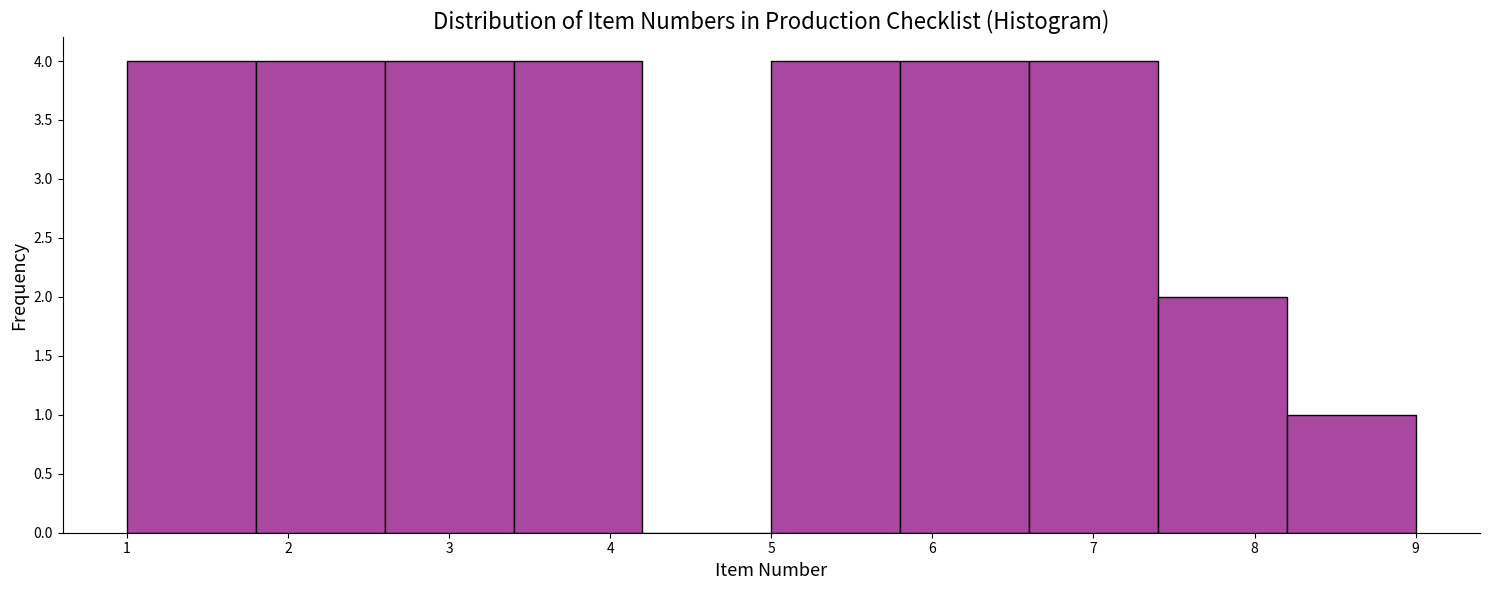

Reading left to right, list every bar in this chart as the range it spans on the x-axis followed by its height. The values are not printed on the chart, so give them approximately, as read against the axis.

1.0 to 1.8: 4
1.8 to 2.6: 4
2.6 to 3.4: 4
3.4 to 4.2: 4
4.2 to 5.0: 0
5.0 to 5.8: 4
5.8 to 6.6: 4
6.6 to 7.4: 4
7.4 to 8.2: 2
8.2 to 9.0: 1